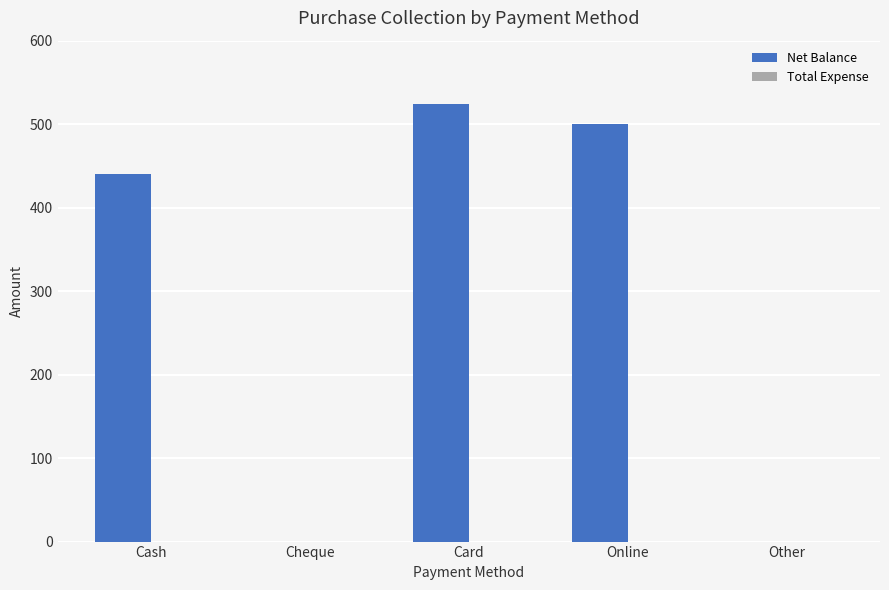

Between Online and Cash, which is larger?

Online